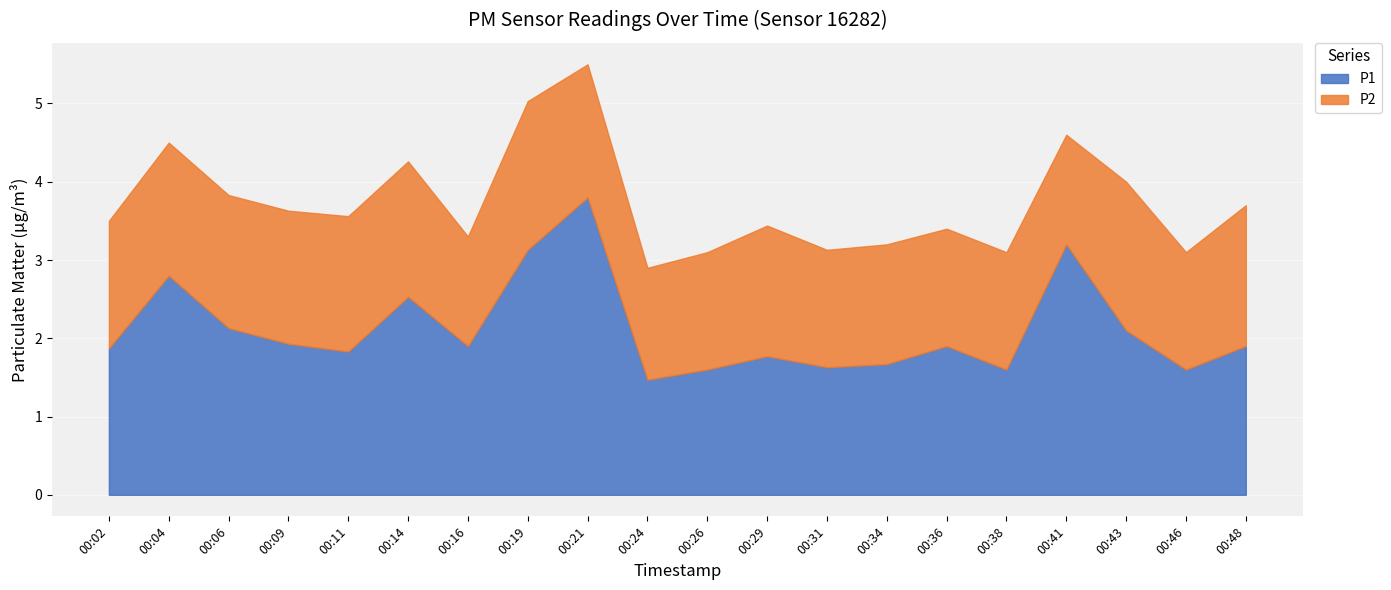

What is the maximum value for P2?

1.9